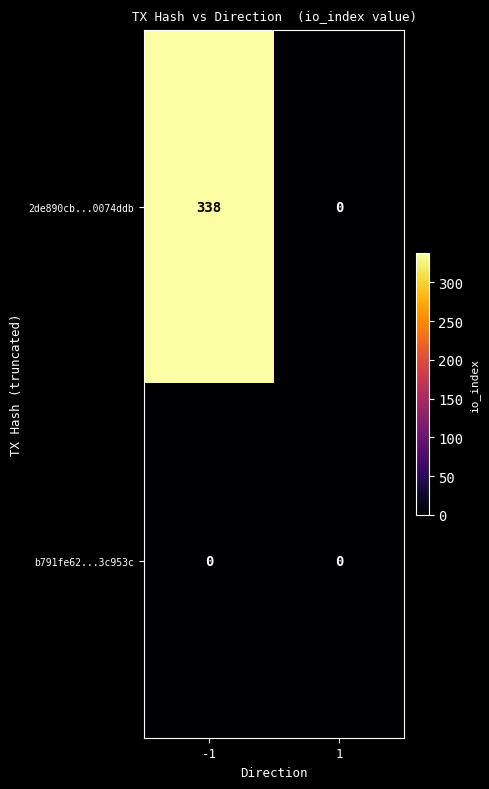

What is the greatest value displayed?

338